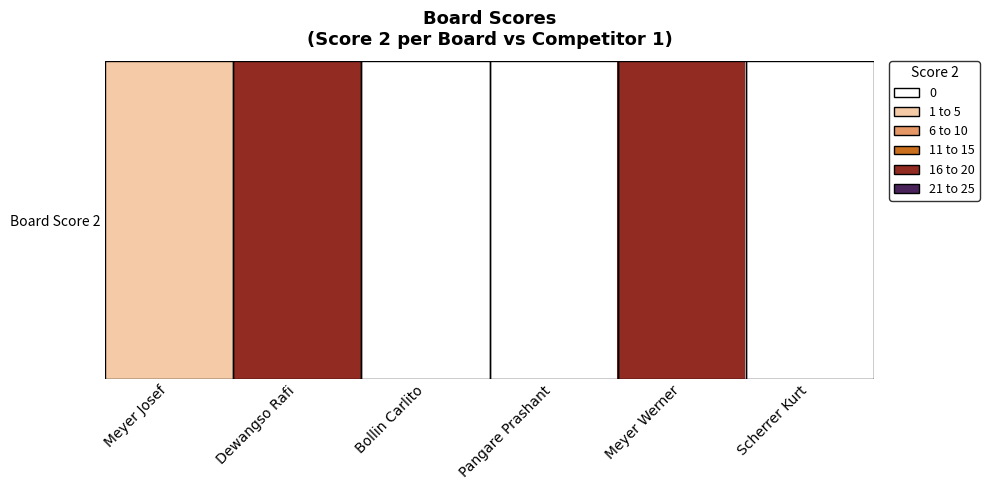

What is the sum of the values at Bollin Carlito and Dewangso Rafi?

22